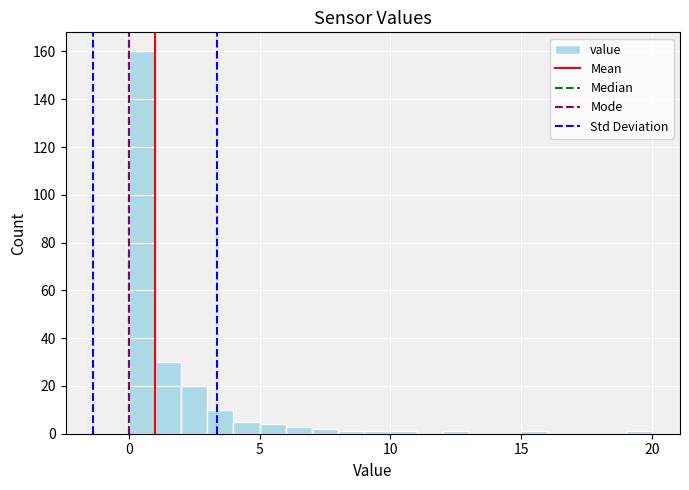

Around what value on the x-axis is the tallest bar? Give the approximate position of its centre, as read against the axis.

0.5